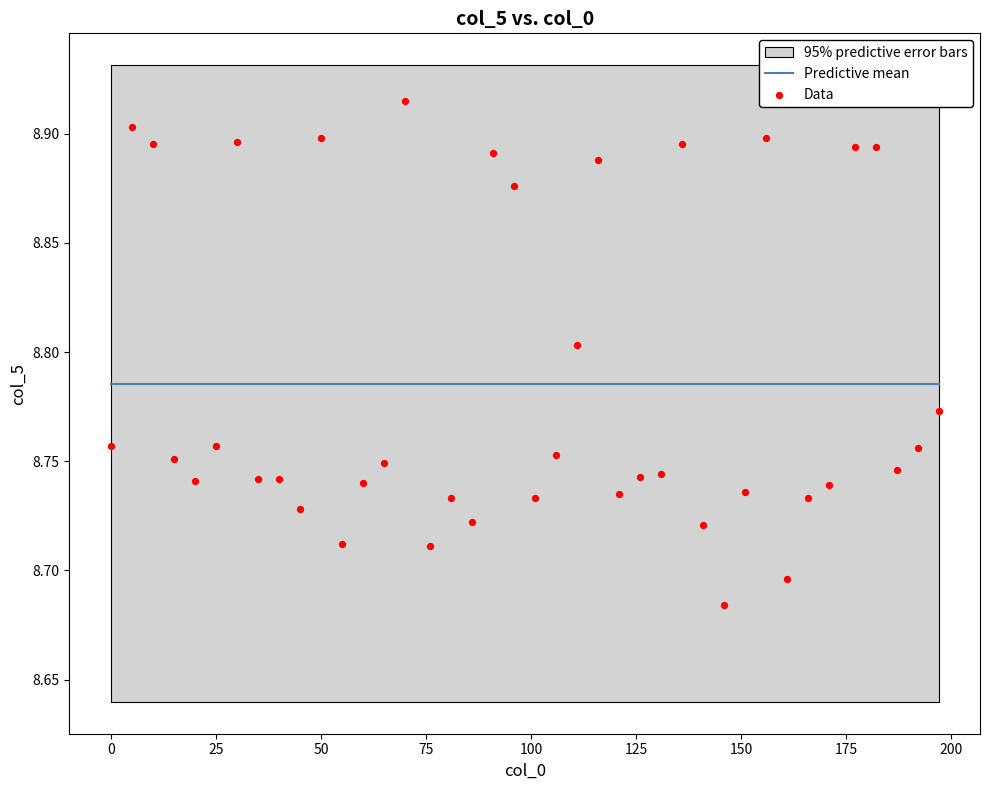

What is the range of X values (max minus min)?

197.0